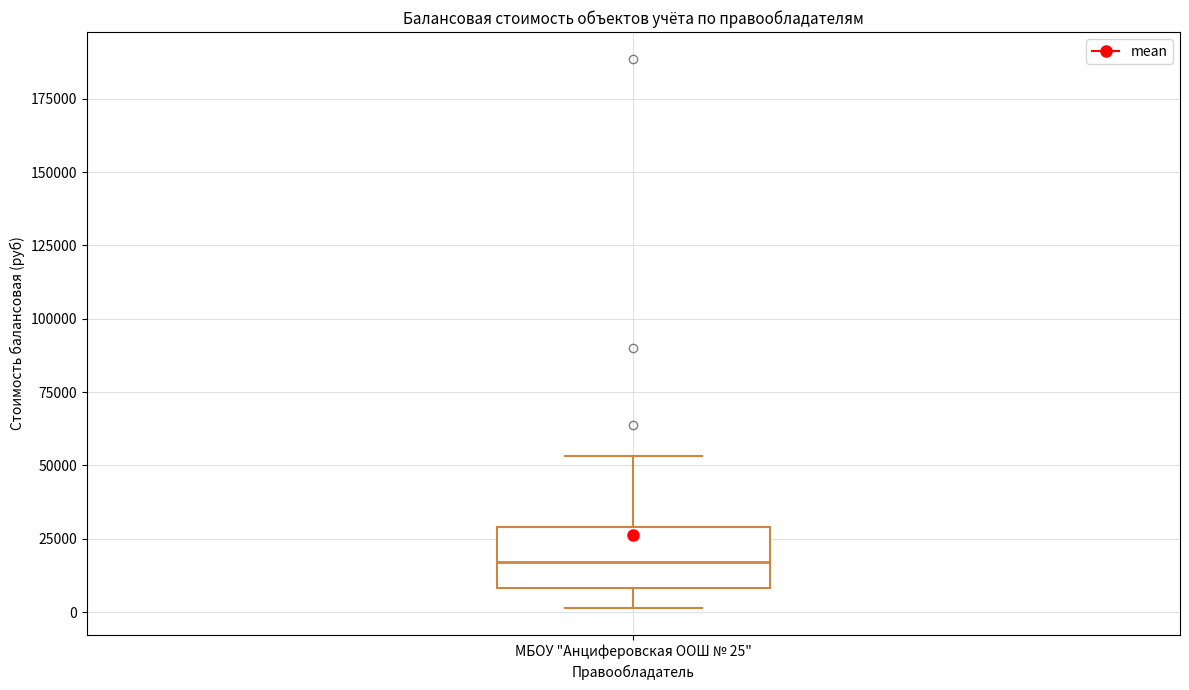

Read this box plot against the y-axis: the position of the median line, the range covered by the box, and the ends of both whiskers. The values are not printed on the chart, so give them approximately, as read against the axis.

median 15000, box 10000 to 30000, whiskers 0 to 55000